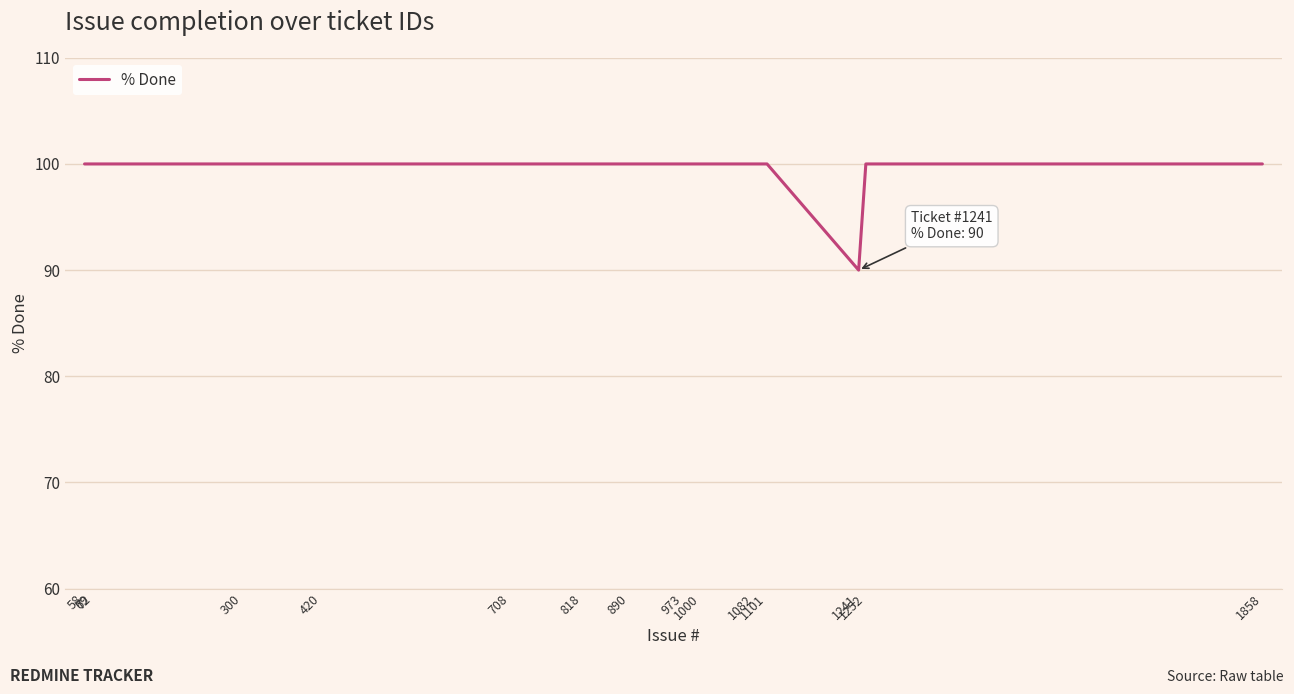

How many values are between 100 and 101?

14